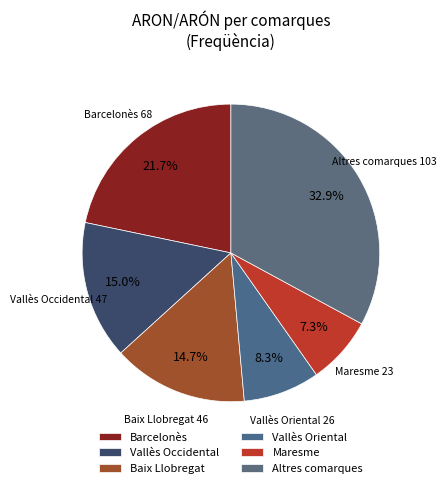

True or false: Vallès Oriental accounts for 23% of the total.

False